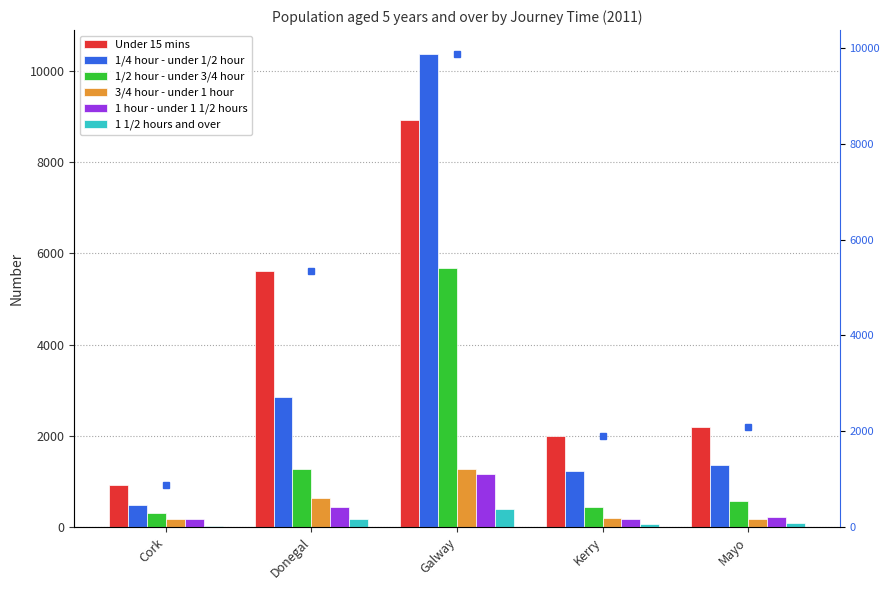

What is the total value across all series at Mayo?

4627